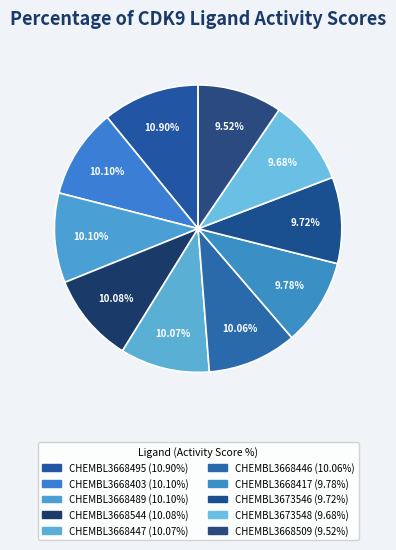

How many segments does this pie chart have?

10